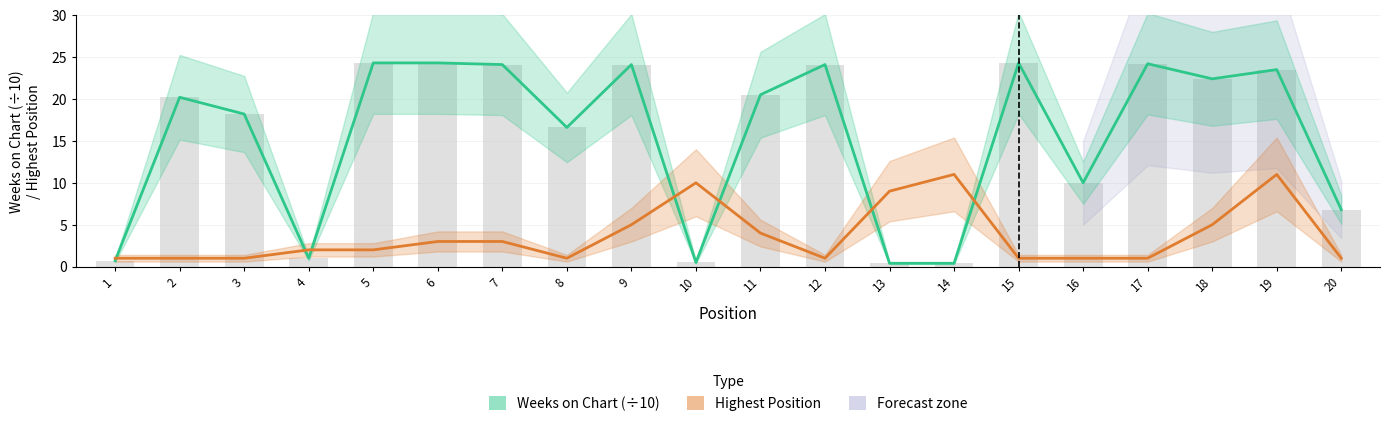

Which category has the lowest value across all series?

13